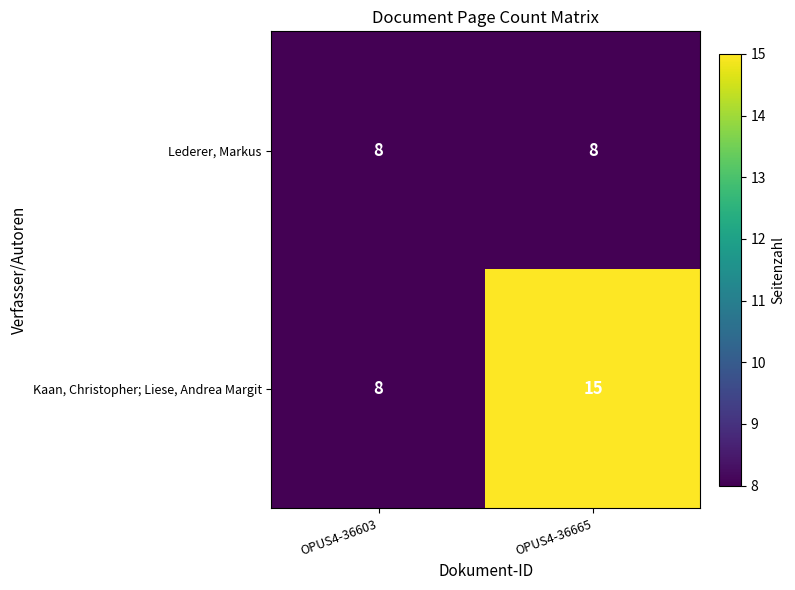

What is the approximate value of Lederer, Markus at OPUS4-36665?

8